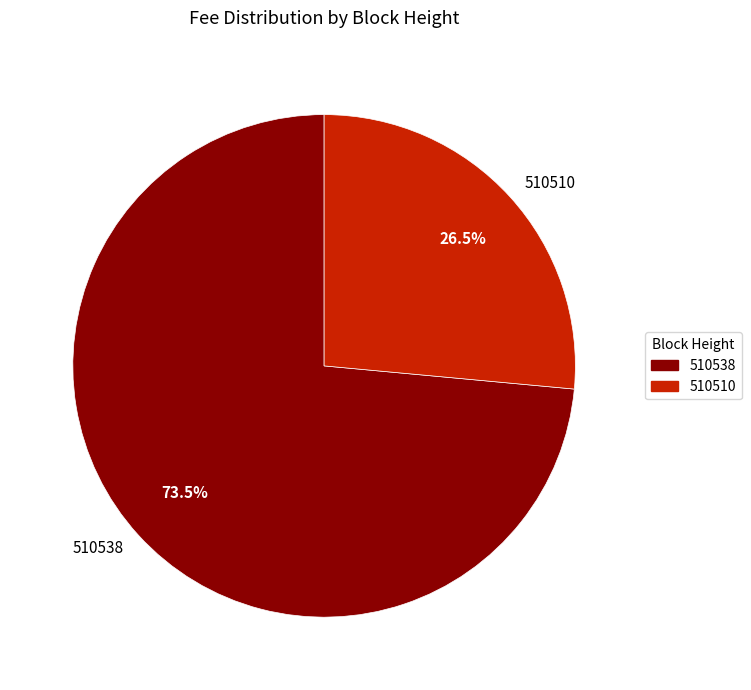

Rank the categories by value from highest to lowest.

510538, 510510